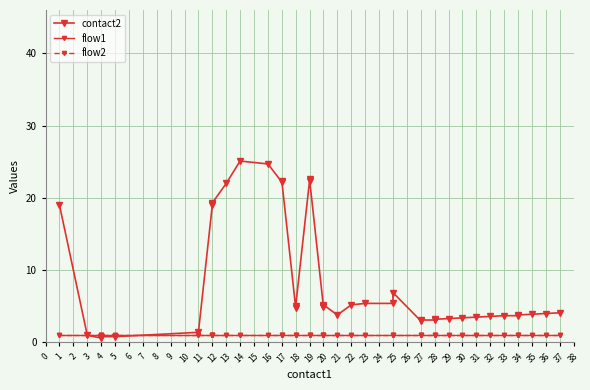

How many lines are shown in the chart?

3